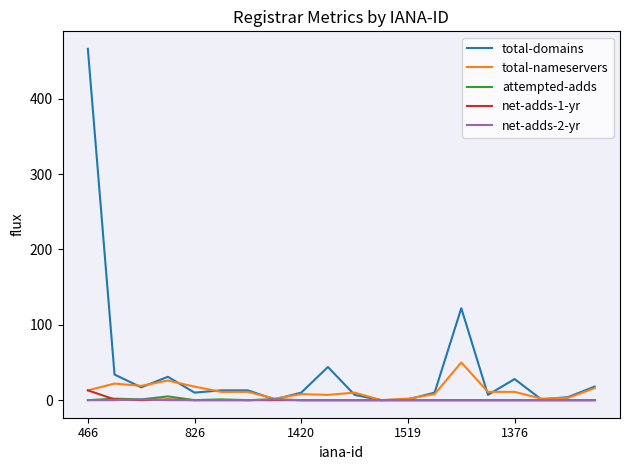

What is the difference between the second highest and minimum values in the net-adds-1-yr series?

1